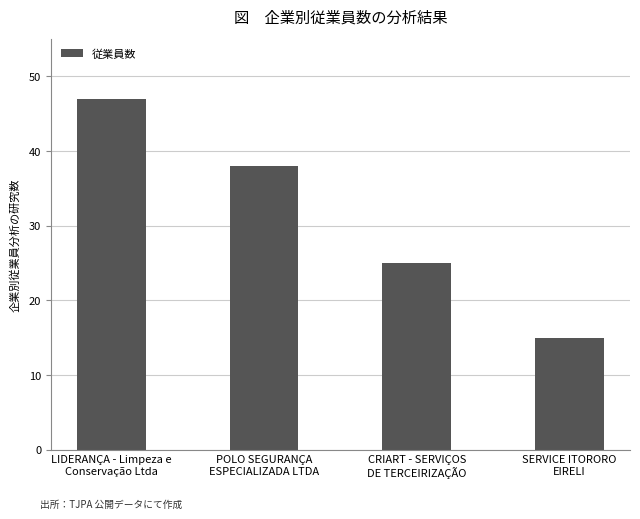

What is the minimum value shown in the chart?

15